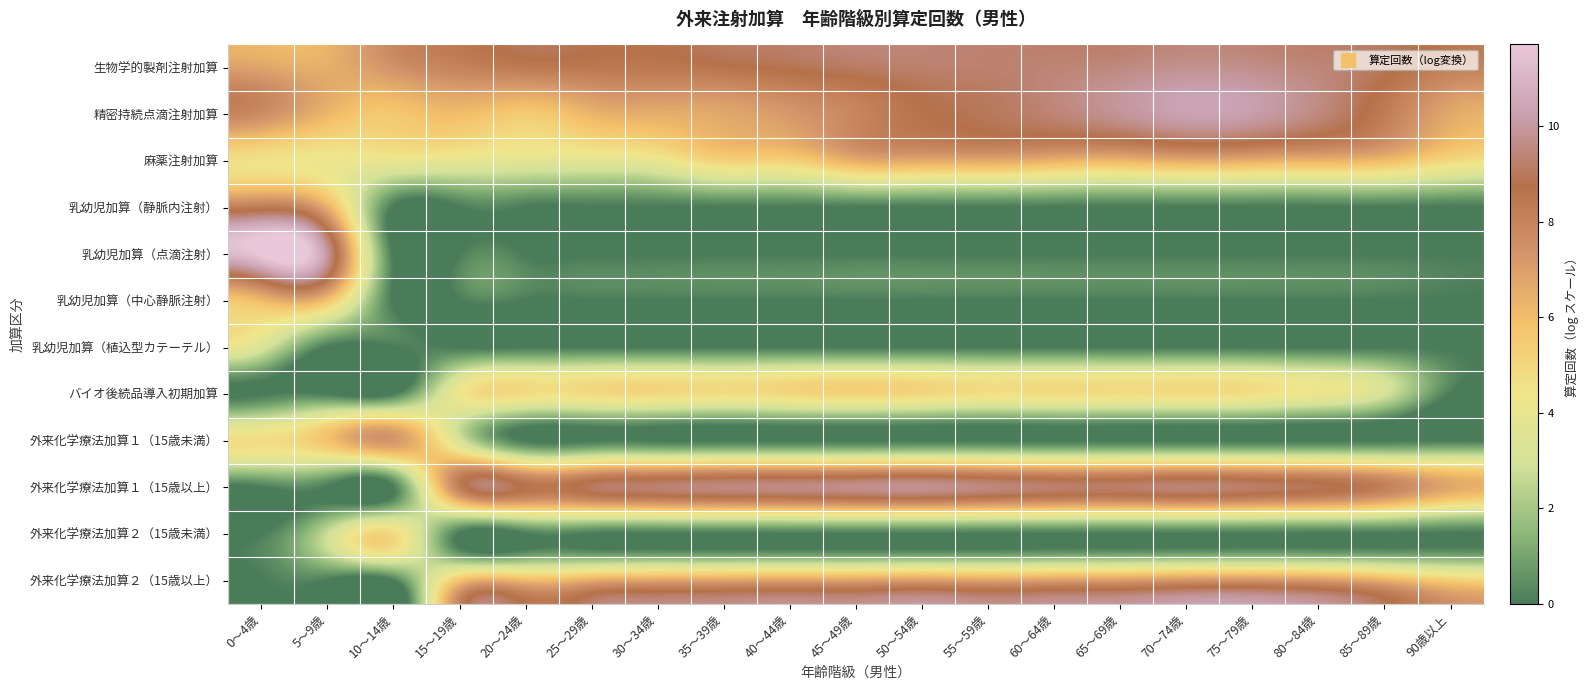

Reading right to left, what are all the values shown in this chart?

生物学的製剤注射加算: 90歳以上=8.2	85～89歳=8.9	80～84歳=9.4	75～79歳=9.7	70～74歳=9.8	65～69歳=9.5	60～64歳=9.4	55～59歳=9.3	50～54歳=9.3	45～49歳=9.1	40～44歳=8.9	35～39歳=8.6	30～34歳=8.4	25～29歳=8.4	20～24歳=8.4	15～19歳=8.0	10～14歳=7.4	5～9歳=6.5	0～4歳=6.8
精密持続点滴注射加算: 90歳以上=6.7	85～89歳=8.3	80～84歳=9.5	75～79歳=10.2	70～74歳=10.3	65～69歳=9.8	60～64歳=9.4	55～59歳=9.0	50～54歳=8.7	45～49歳=7.9	40～44歳=7.2	35～39歳=6.7	30～34歳=6.5	25～29歳=6.2	20～24歳=5.5	15～19歳=6.0	10～14歳=5.6	5～9歳=6.2	0～4歳=7.6
麻薬注射加算: 90歳以上=4.9	85～89歳=6.0	80～84歳=6.3	75～79歳=6.5	70～74歳=6.6	65～69歳=6.3	60～64歳=6.4	55～59歳=6.7	50～54歳=6.6	45～49歳=6.5	40～44歳=5.3	35～39歳=5.2	30～34歳=4.1	25～29歳=3.8	20～24歳=3.7	15～19歳=4.0	10～14歳=4.1	5～9歳=4.3	0～4歳=4.6
乳幼児加算（静脈内注射）: 90歳以上=0.0	85～89歳=0.0	80～84歳=0.0	75～79歳=0.0	70～74歳=0.0	65～69歳=0.0	60～64歳=0.0	55～59歳=0.0	50～54歳=0.0	45～49歳=0.0	40～44歳=0.0	35～39歳=0.0	30～34歳=0.0	25～29歳=0.0	20～24歳=0.0	15～19歳=0.0	10～14歳=0.0	5～9歳=6.5	0～4歳=8.4
乳幼児加算（点滴注射）: 90歳以上=0.0	85～89歳=0.0	80～84歳=0.0	75～79歳=0.0	70～74歳=0.0	65～69歳=0.0	60～64歳=0.0	55～59歳=0.0	50～54歳=0.0	45～49歳=0.0	40～44歳=0.0	35～39歳=0.0	30～34歳=0.0	25～29歳=0.0	20～24歳=0.0	15～19歳=0.0	10～14歳=0.0	5～9歳=10.0	0～4歳=11.7
乳幼児加算（中心静脈注射）: 90歳以上=0.0	85～89歳=0.0	80～84歳=0.0	75～79歳=0.0	70～74歳=0.0	65～69歳=0.0	60～64歳=0.0	55～59歳=0.0	50～54歳=0.0	45～49歳=0.0	40～44歳=0.0	35～39歳=0.0	30～34歳=0.0	25～29歳=0.0	20～24歳=0.0	15～19歳=0.0	10～14歳=0.0	5～9歳=5.8	0～4歳=6.1
乳幼児加算（植込型カテーテル）: 90歳以上=0.0	85～89歳=0.0	80～84歳=0.0	75～79歳=0.0	70～74歳=0.0	65～69歳=0.0	60～64歳=0.0	55～59歳=0.0	50～54歳=0.0	45～49歳=0.0	40～44歳=0.0	35～39歳=0.0	30～34歳=0.0	25～29歳=0.0	20～24歳=0.0	15～19歳=0.0	10～14歳=0.0	5～9歳=0.0	0～4歳=3.3
バイオ後続品導入初期加算: 90歳以上=0.0	85～89歳=3.0	80～84歳=4.1	75～79歳=4.6	70～74歳=4.8	65～69歳=4.7	60～64歳=4.7	55～59歳=4.7	50～54歳=5.0	45～49歳=5.1	40～44歳=5.0	35～39歳=4.7	30～34歳=4.9	25～29歳=4.8	20～24歳=4.8	15～19歳=4.2	10～14歳=0.0	5～9歳=0.0	0～4歳=0.0
外来化学療法加算１（15歳未満）: 90歳以上=0.0	85～89歳=0.0	80～84歳=0.0	75～79歳=0.0	70～74歳=0.0	65～69歳=0.0	60～64歳=0.0	55～59歳=0.0	50～54歳=0.0	45～49歳=0.0	40～44歳=0.0	35～39歳=0.0	30～34歳=0.0	25～29歳=0.0	20～24歳=0.0	15～19歳=3.2	10～14歳=7.3	5～9歳=5.8	0～4歳=4.7
外来化学療法加算１（15歳以上）: 90歳以上=6.7	85～89歳=8.1	80～84歳=8.9	75～79歳=9.2	70～74歳=9.4	65～69歳=9.2	60～64歳=9.3	55～59歳=9.5	50～54歳=9.8	45～49歳=9.7	40～44歳=9.6	35～39歳=9.5	30～34歳=9.3	25～29歳=9.0	20～24歳=8.7	15～19歳=8.1	10～14歳=0.0	5～9歳=0.0	0～4歳=0.0
外来化学療法加算２（15歳未満）: 90歳以上=0.0	85～89歳=0.0	80～84歳=0.0	75～79歳=0.0	70～74歳=0.0	65～69歳=0.0	60～64歳=0.0	55～59歳=0.0	50～54歳=0.0	45～49歳=0.0	40～44歳=0.0	35～39歳=0.0	30～34歳=0.0	25～29歳=0.0	20～24歳=0.0	15～19歳=0.0	10～14歳=4.9	5～9歳=2.7	0～4歳=0.0
外来化学療法加算２（15歳以上）: 90歳以上=5.4	85～89歳=6.4	80～84歳=7.1	75～79歳=7.4	70～74歳=7.3	65～69歳=7.1	60～64歳=7.0	55～59歳=6.9	50～54歳=7.1	45～49歳=6.9	40～44歳=6.9	35～39歳=6.8	30～34歳=6.8	25～29歳=6.6	20～24歳=6.2	15～19歳=5.7	10～14歳=0.0	5～9歳=0.0	0～4歳=0.0